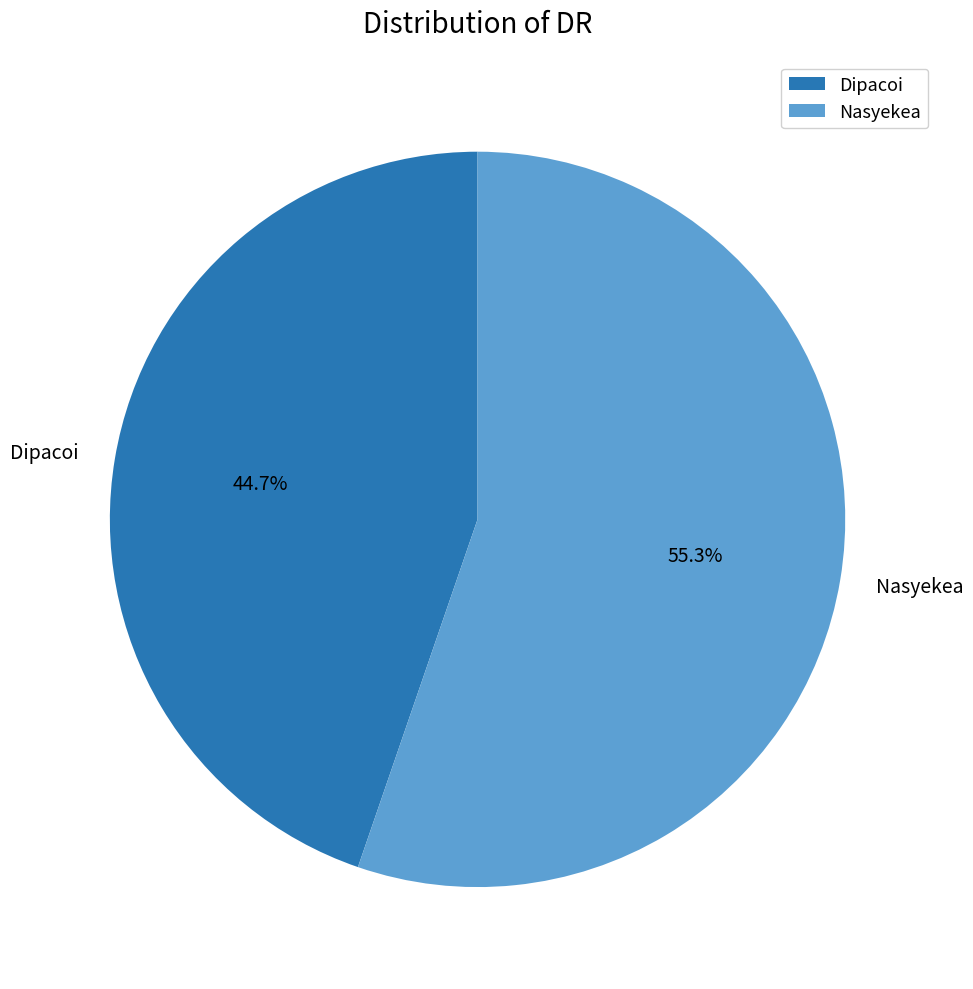

Is it true that Dipacoi is 51% of the pie?

False